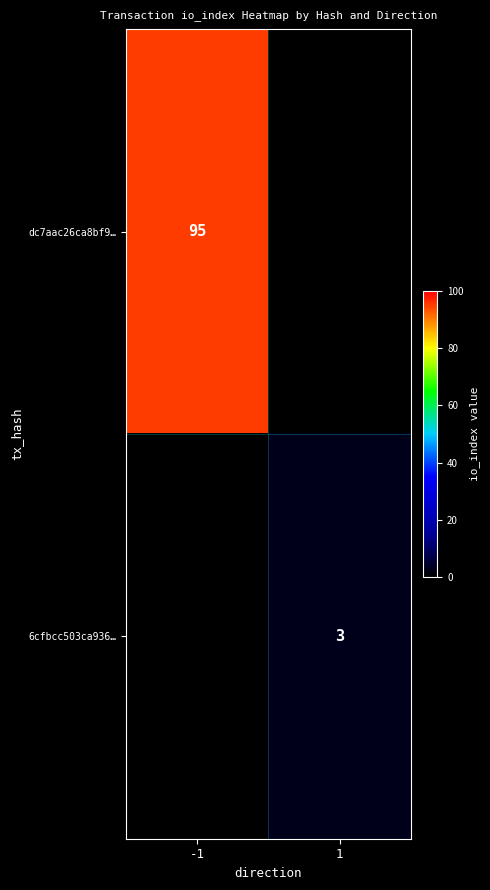

True or false: dc7aac26ca8bf9… has a value of 95 at -1.

True